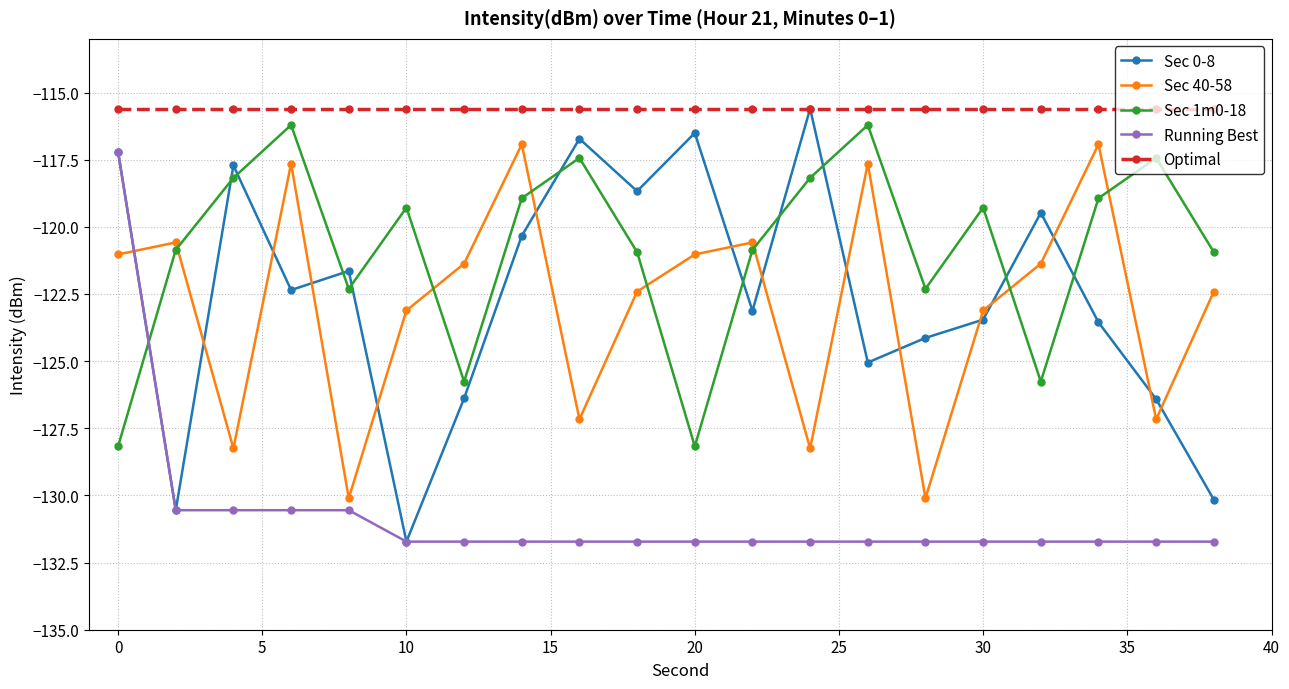

How many times do Sec 0-8 and Sec 1m0-18 cross each other?

11